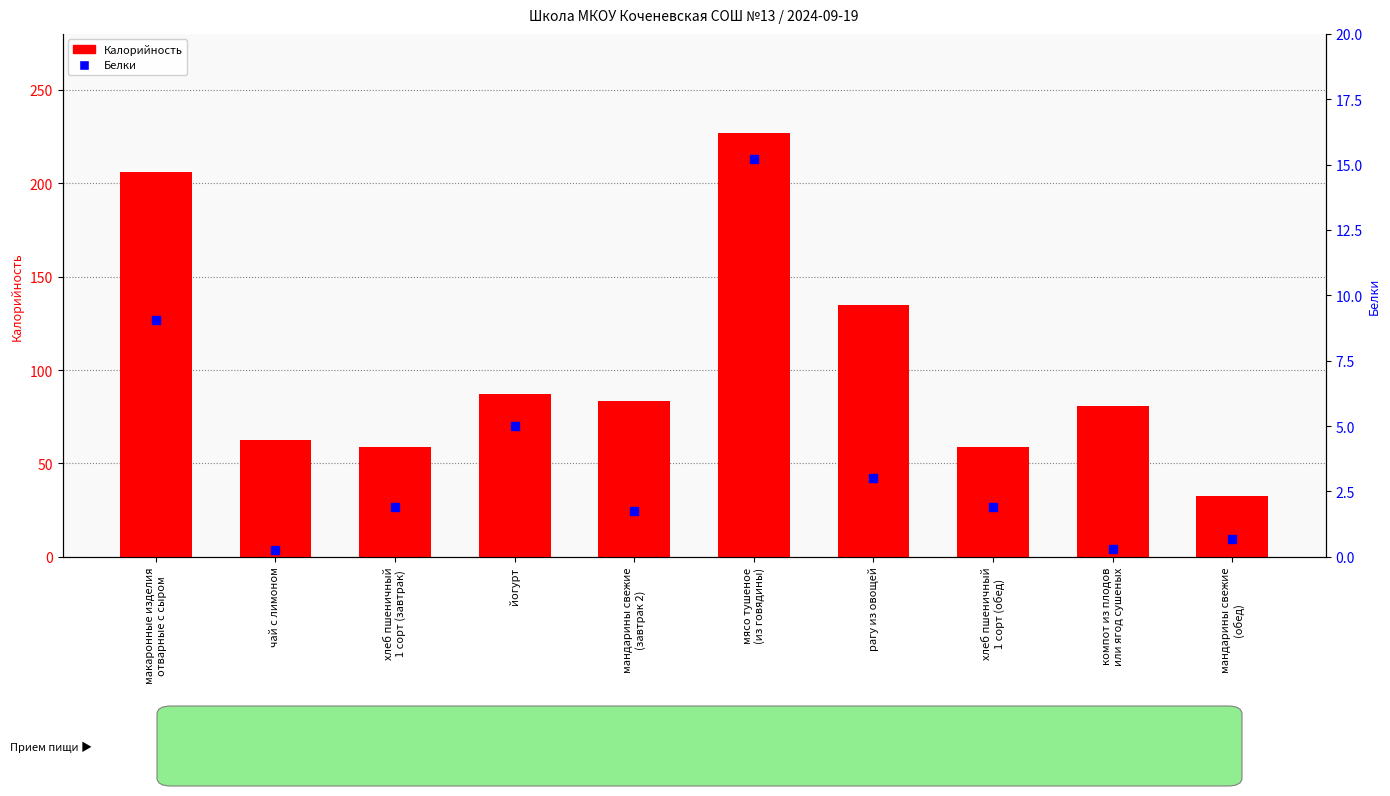

Which series has the largest total across all categories?

Калорийность